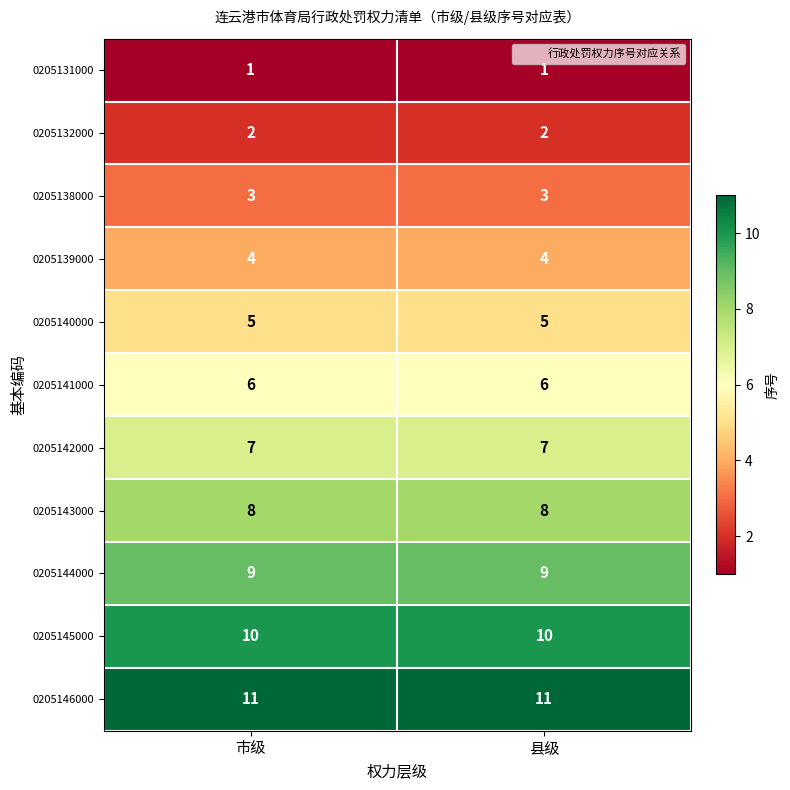

Reading left to right, transcribe all the data shown in this chart.

0205131000: 市级=1	县级=1
0205132000: 市级=2	县级=2
0205138000: 市级=3	县级=3
0205139000: 市级=4	县级=4
0205140000: 市级=5	县级=5
0205141000: 市级=6	县级=6
0205142000: 市级=7	县级=7
0205143000: 市级=8	县级=8
0205144000: 市级=9	县级=9
0205145000: 市级=10	县级=10
0205146000: 市级=11	县级=11